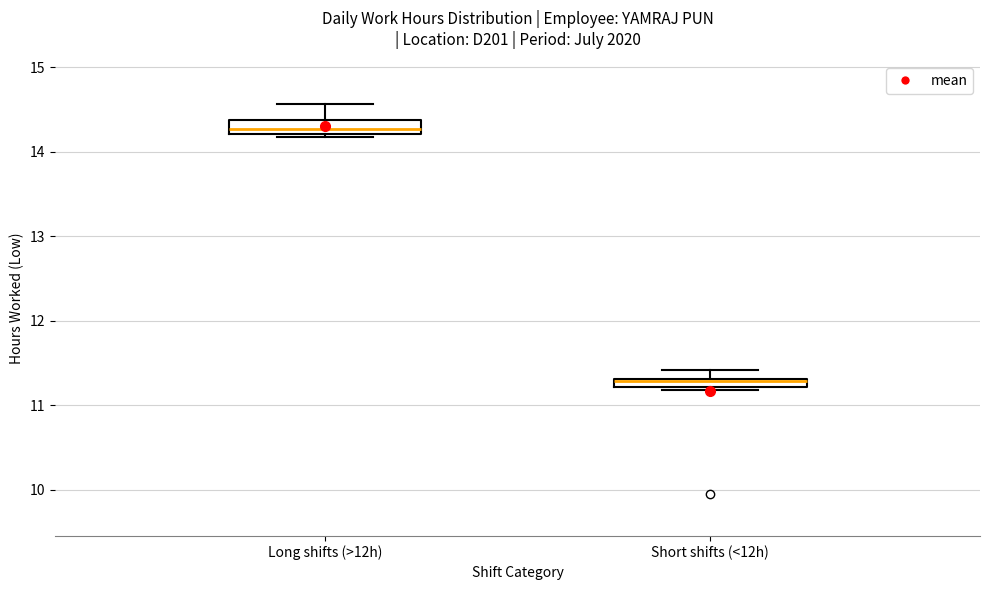

Which box's median line is the highest?

Long shifts (>12h)